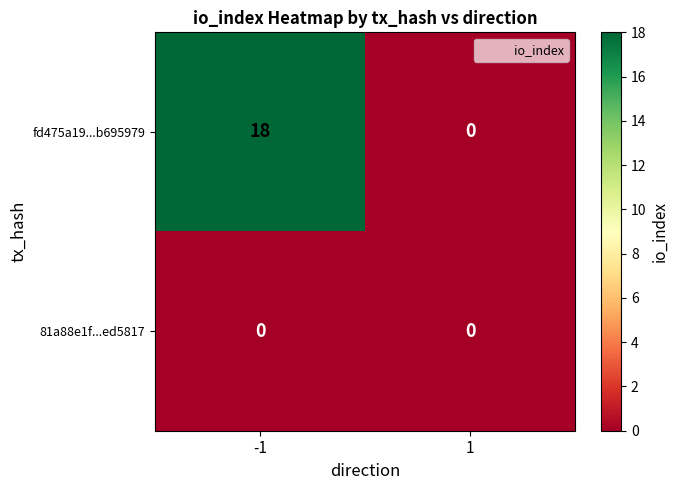

Which series has the largest total across all categories?

fd475a19...b695979